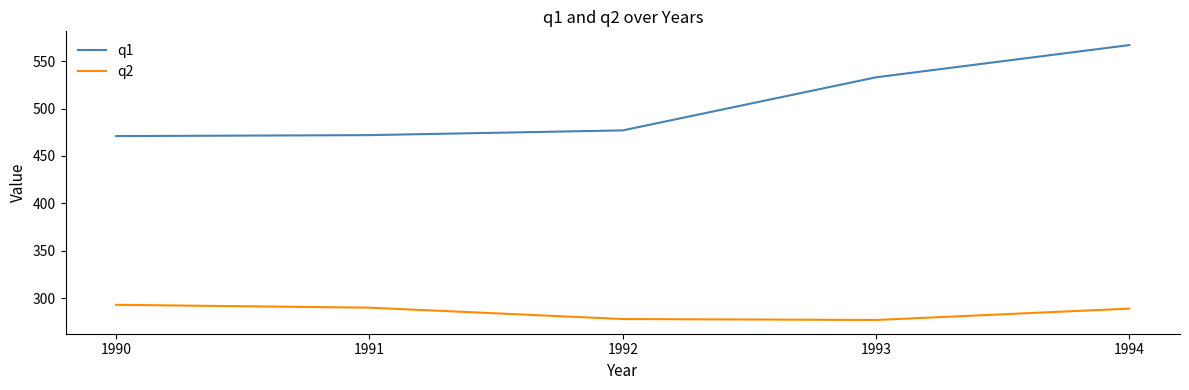

Is it true that q2 equals 289 at 1994?

True